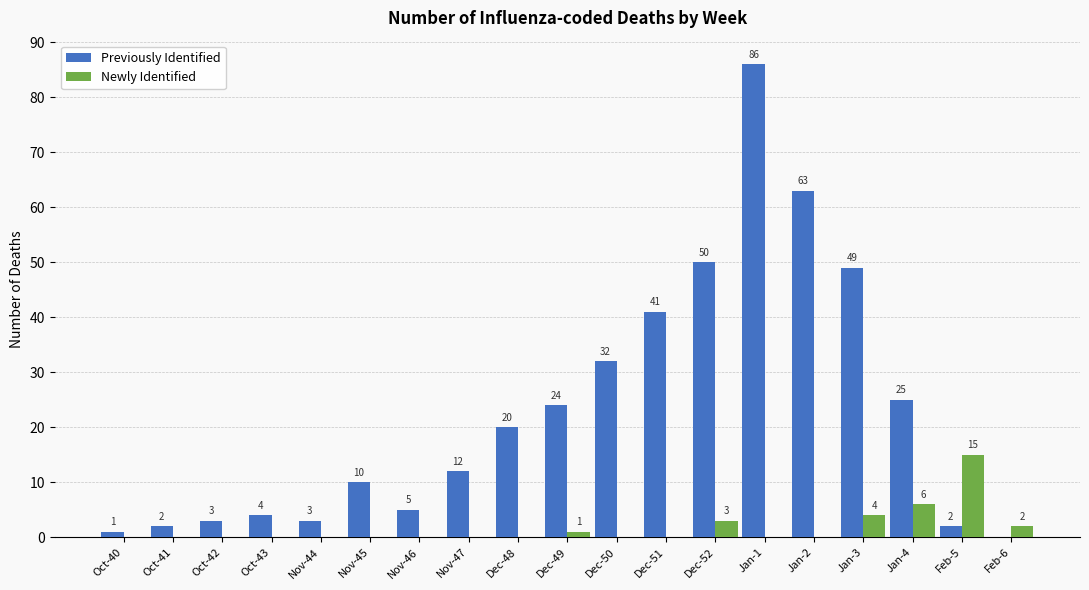

How many groups of bars are there?

19